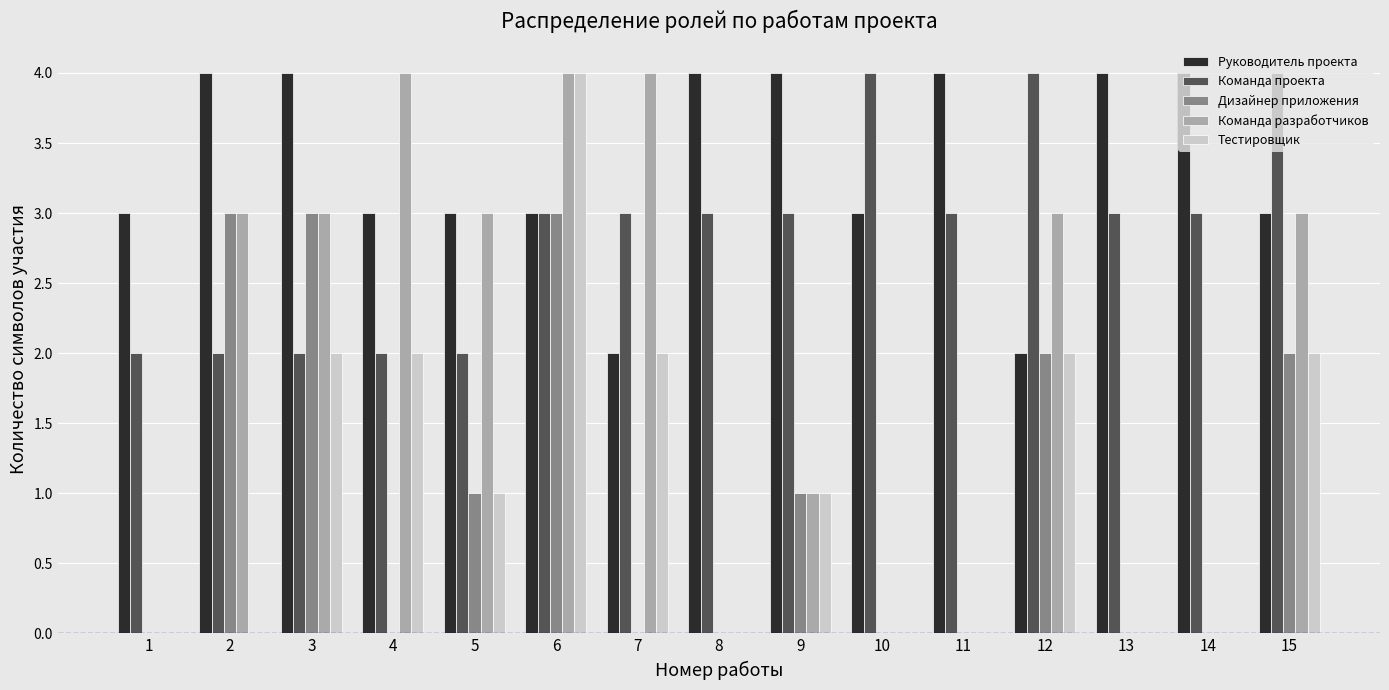

Which series changed the most between 1 and 15?

Команда разработчиков